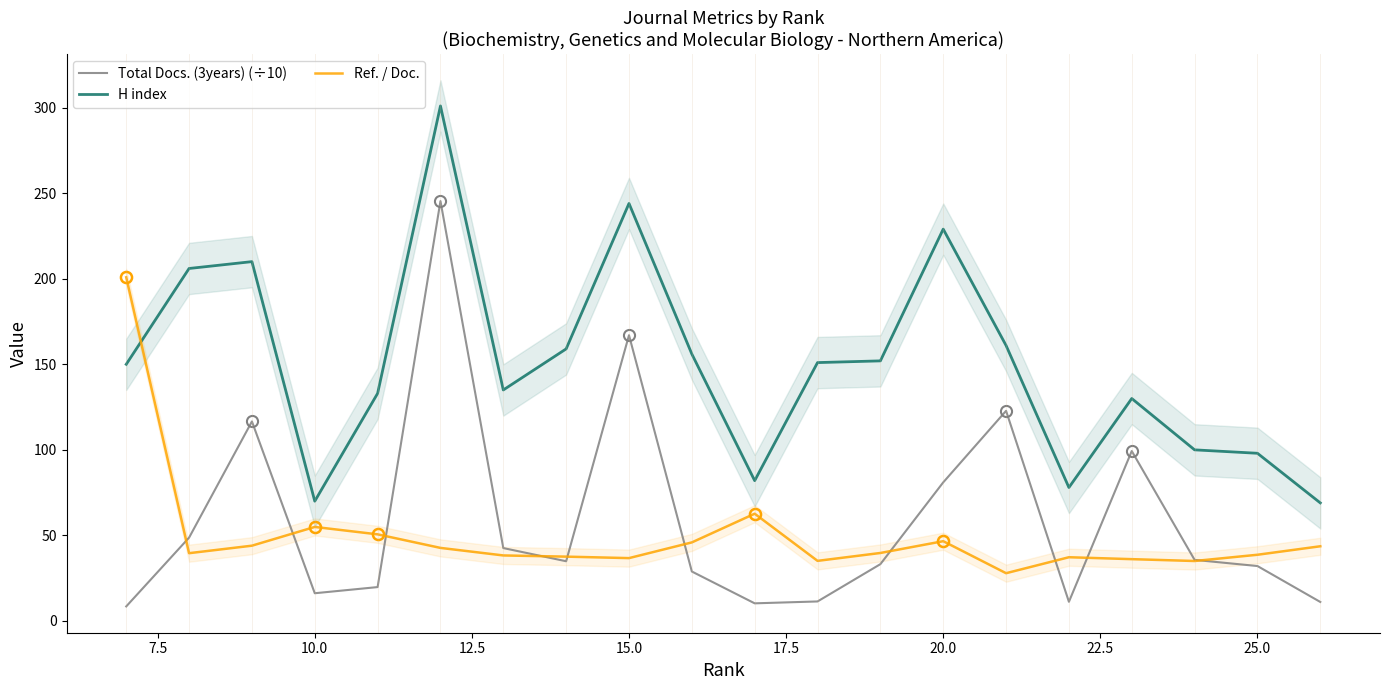

The value of H index at 15.0 is 244.0. True or false?

True